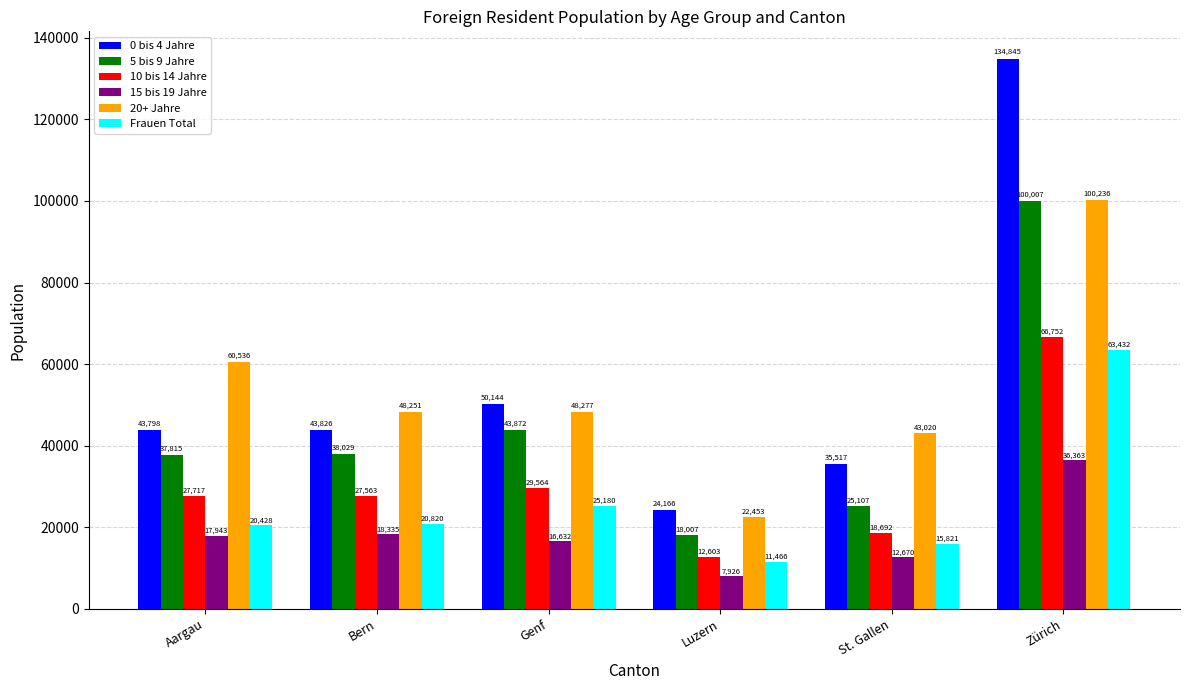

What is the average value of the 10 bis 14 Jahre series?

30482